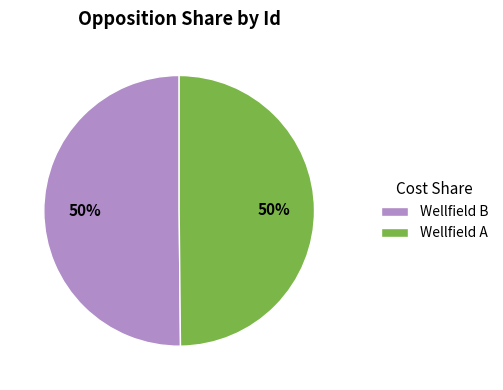

To the nearest percent, what portion does Wellfield B represent?

50%